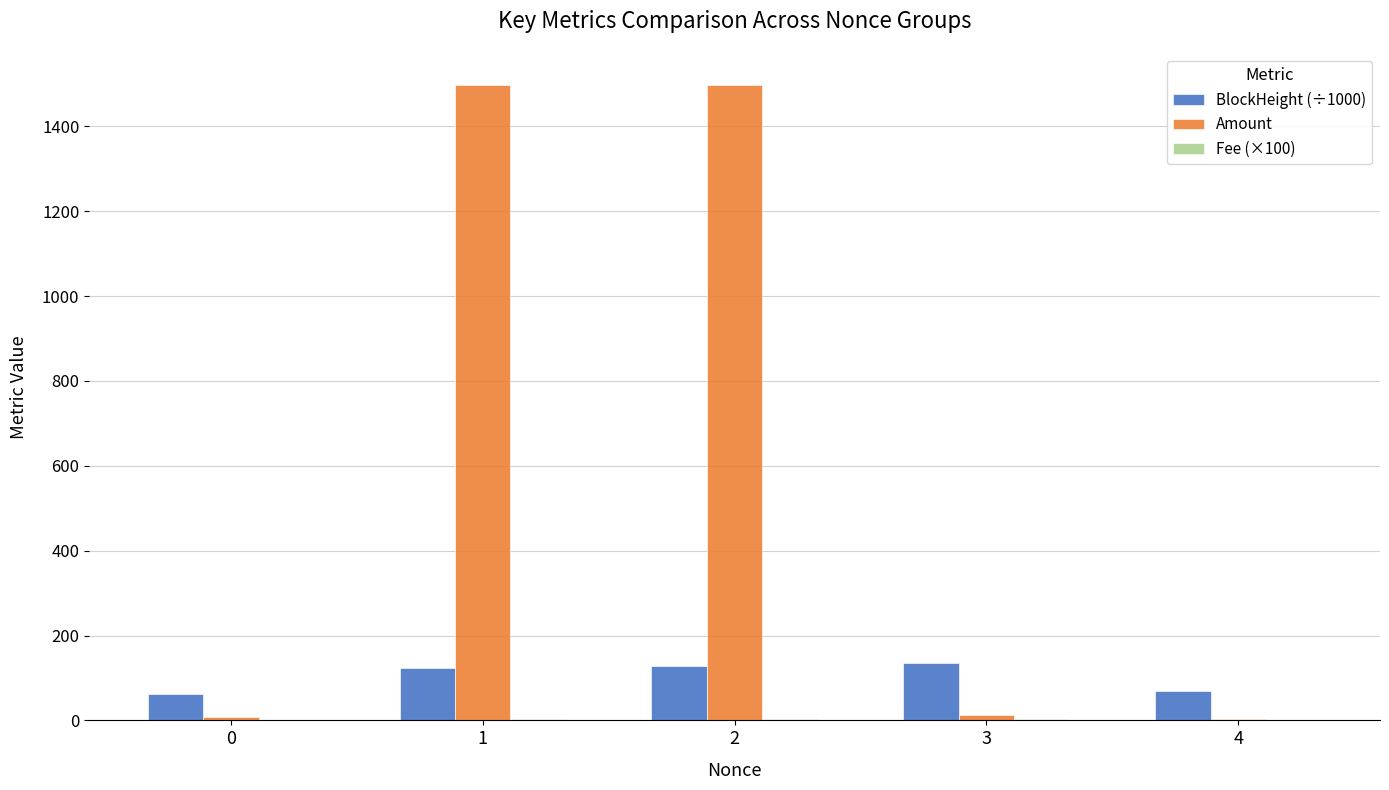

Does the chart contain stacked bars?

No